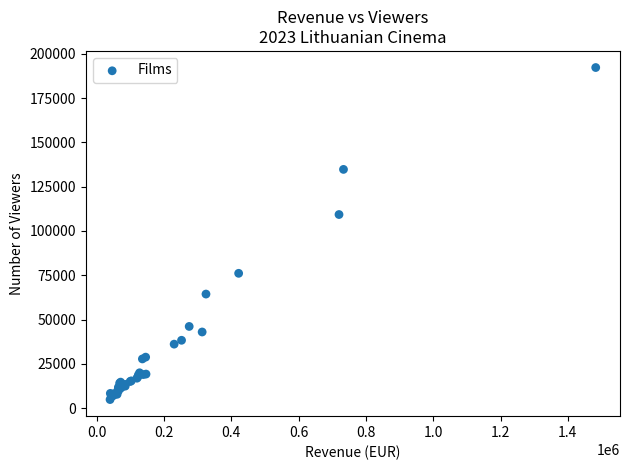

What Y value in the scatter plot is closest to 98549?

109290